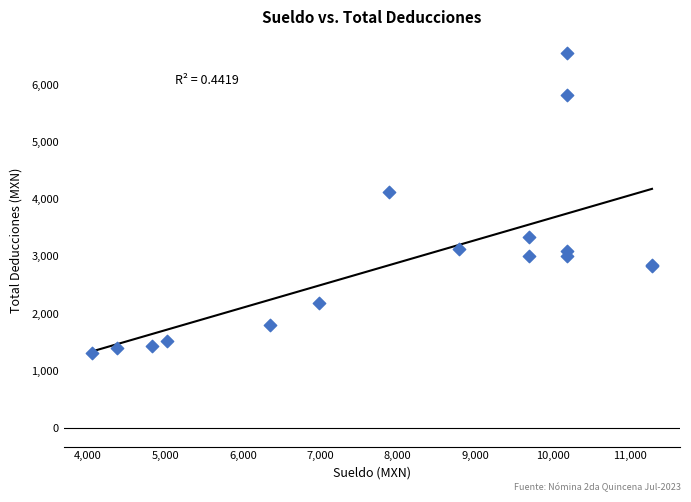

What Y value in the scatter plot is closest to 3931?

4132.4